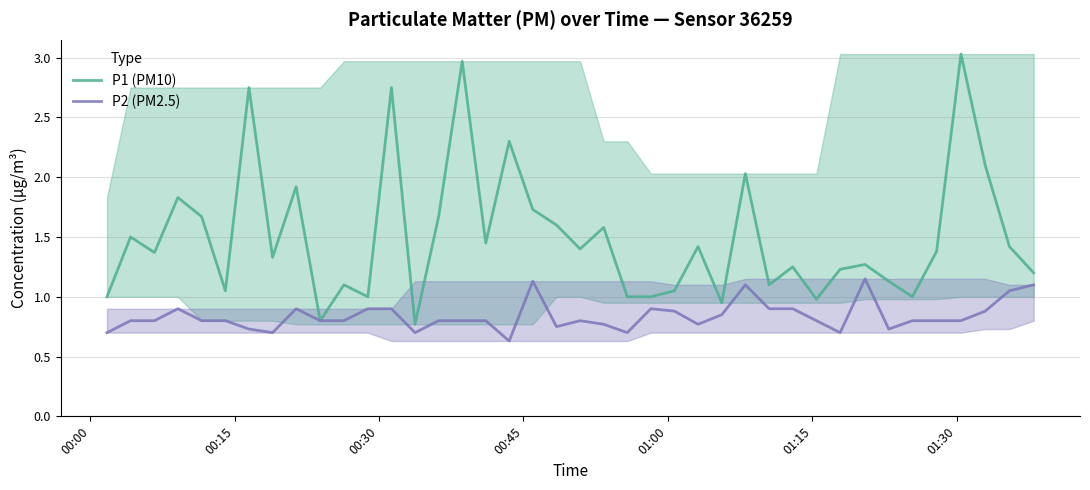

What are all the series names shown in the legend?

P1 (PM10), P2 (PM2.5)